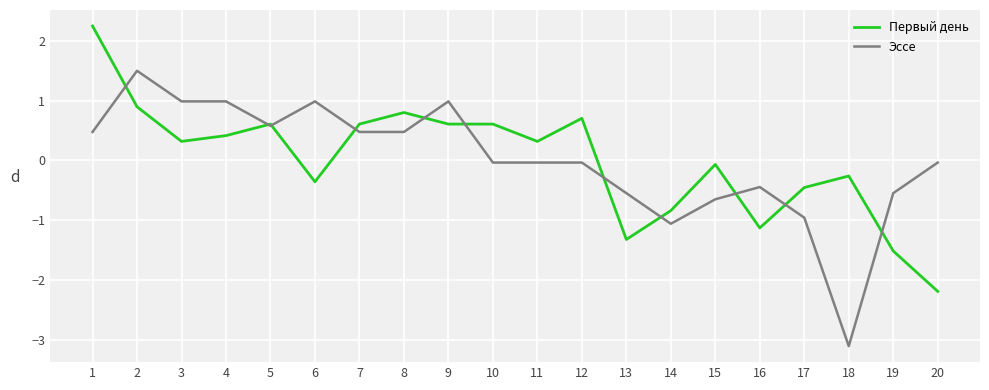

At which label does Первый день reach its minimum?

20